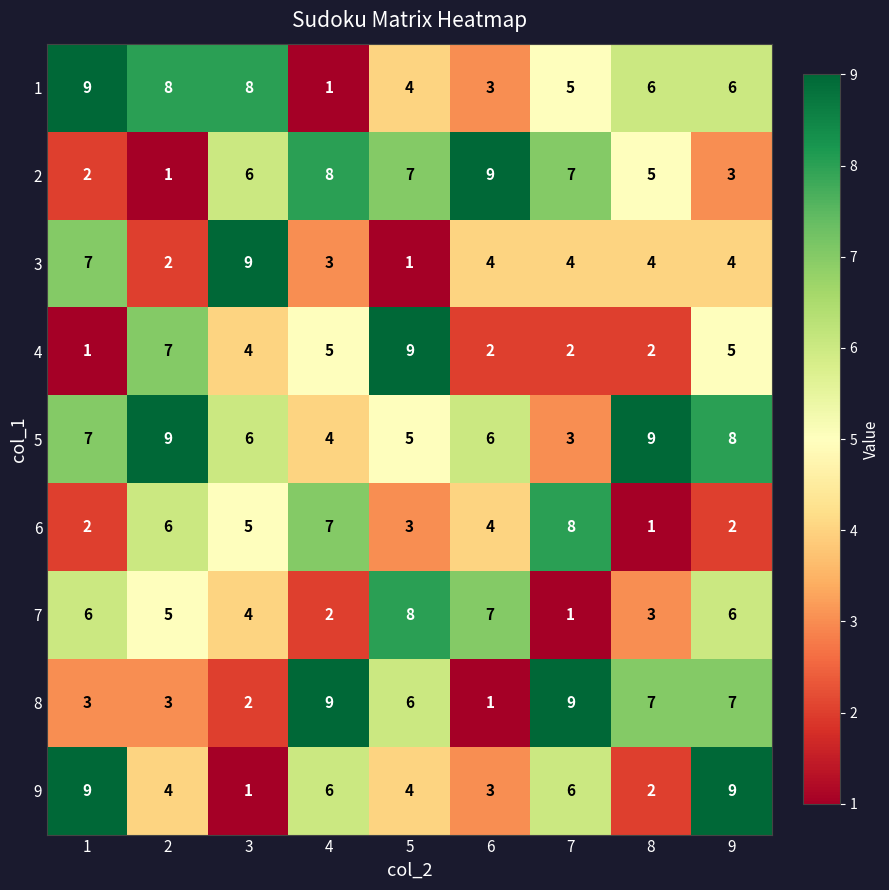

Which label corresponds to the smallest value in the chart?

4